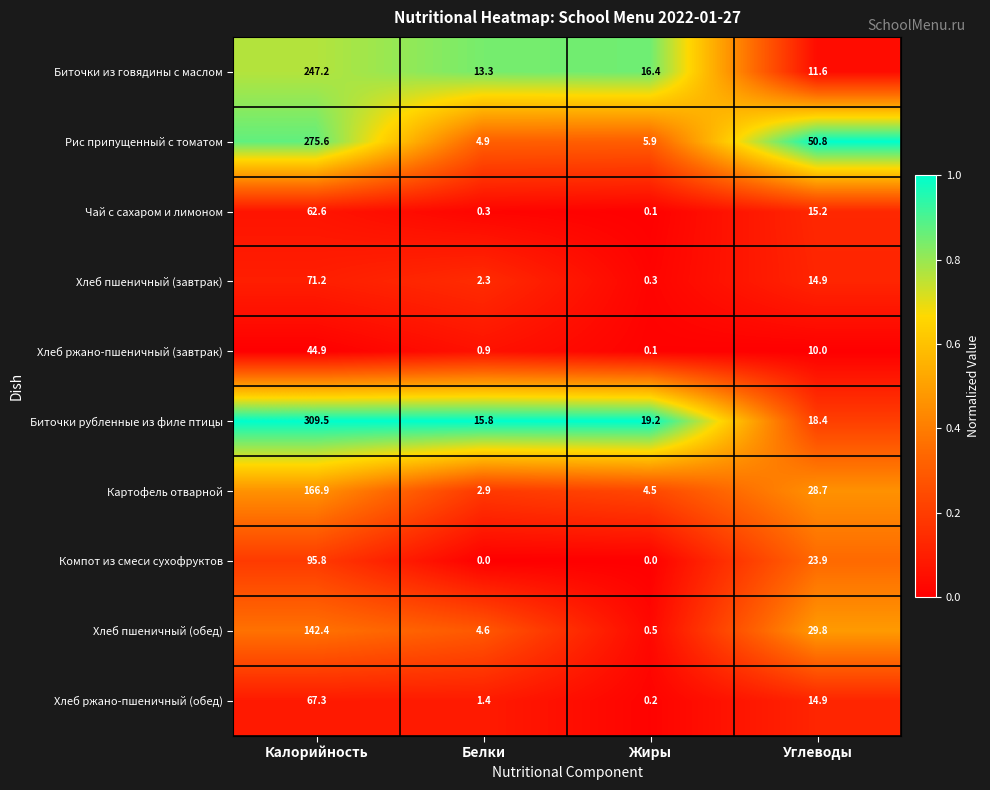

Which series changed the most between Калорийность and Жиры?

Биточки рубленные из филе птицы